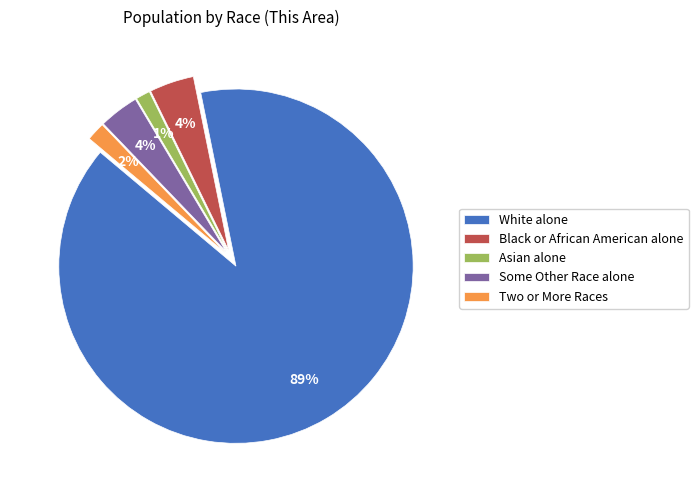

To the nearest percent, what is the combined percentage of Black or African American alone and Some Other Race alone?

8%